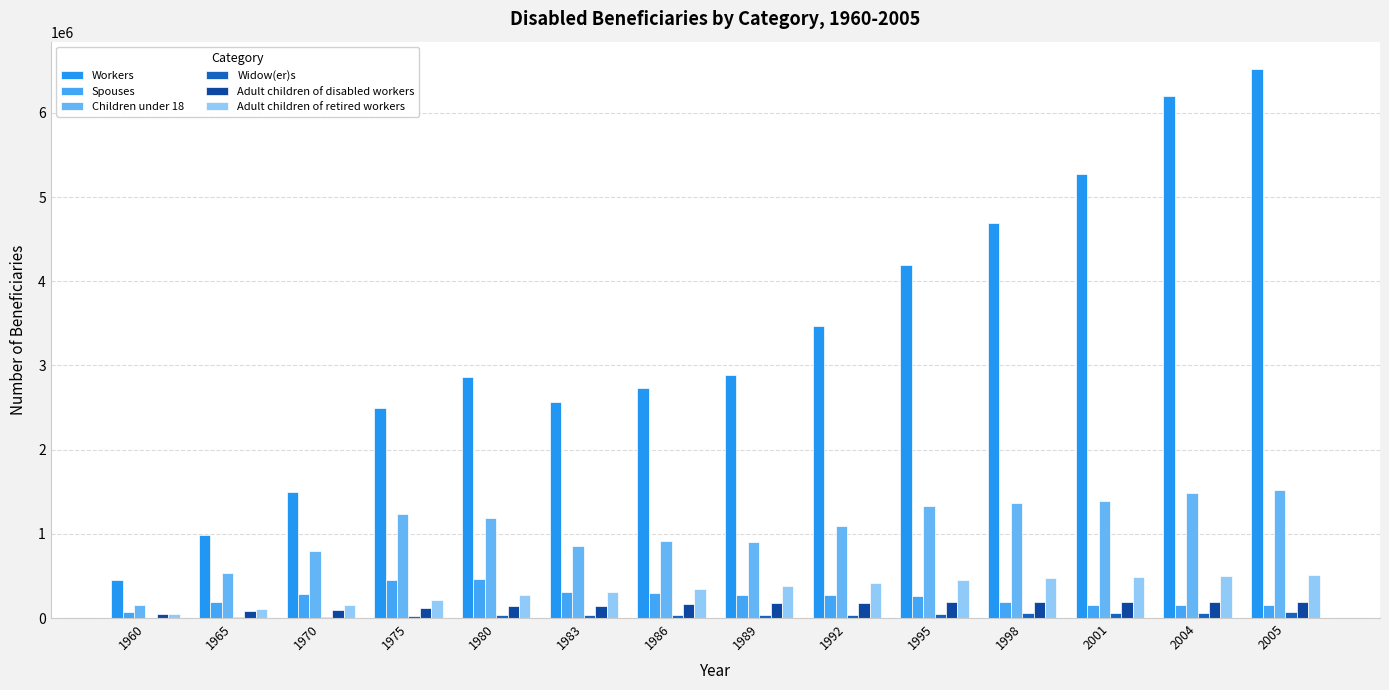

What is the sum of the Children under 18 values at 1995 and 1975?

2570168